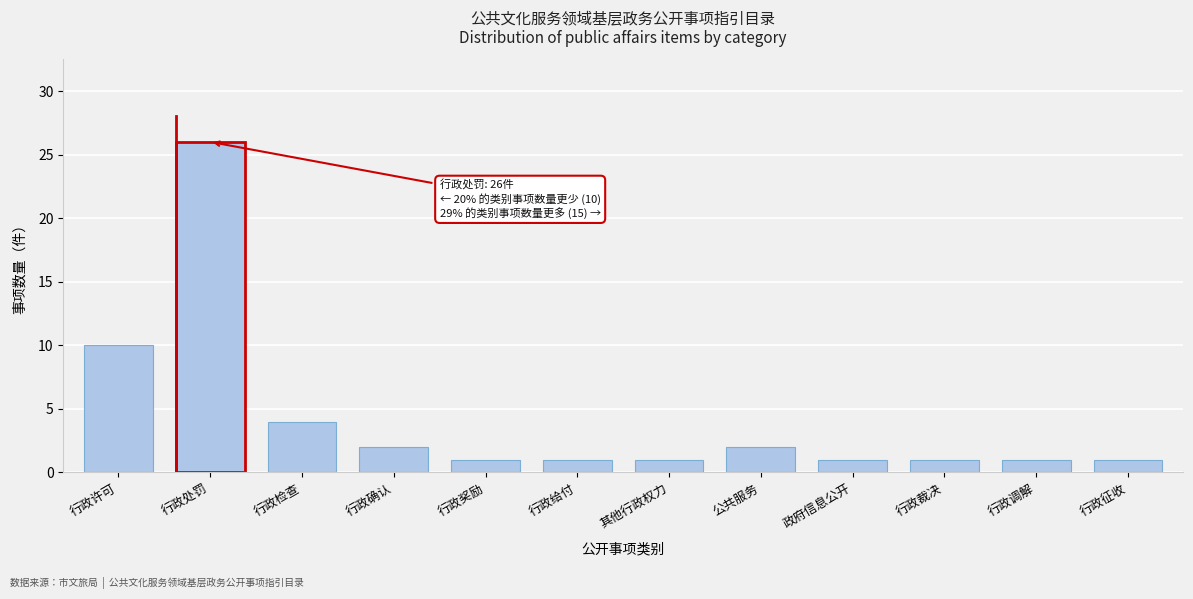

Reading left to right, what are all the values shown in this chart?

10	26	4	2	1	1	1	2	1	1	1	1